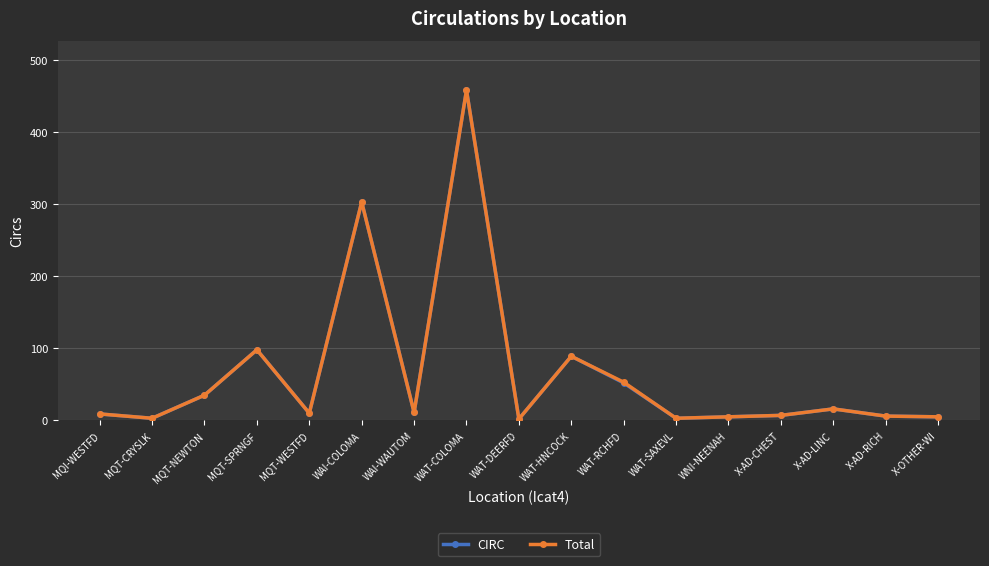

Between WAT-RCHFD and WAT-SAXEVL, which series saw the biggest shift?

Total